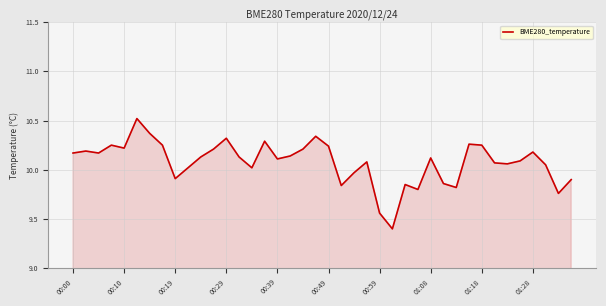

What is the smallest value displayed?

9.4